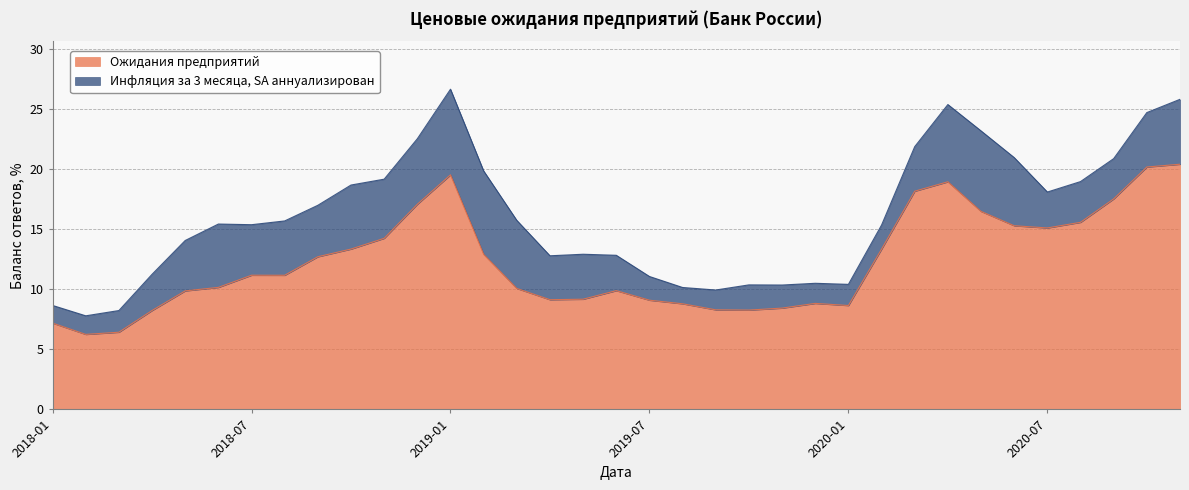

At which category does the data reach its first local peak?

2018-07